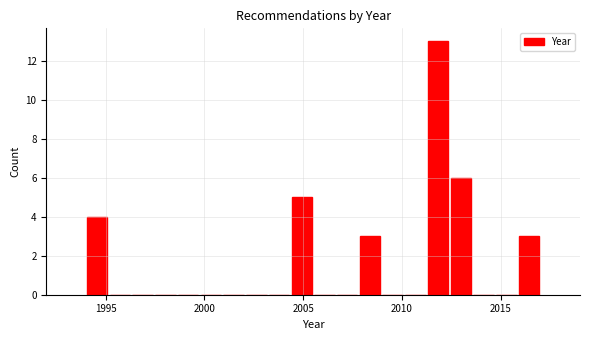

Read against the x-axis, roughly where is the centre of the tallest bar?

2012.0